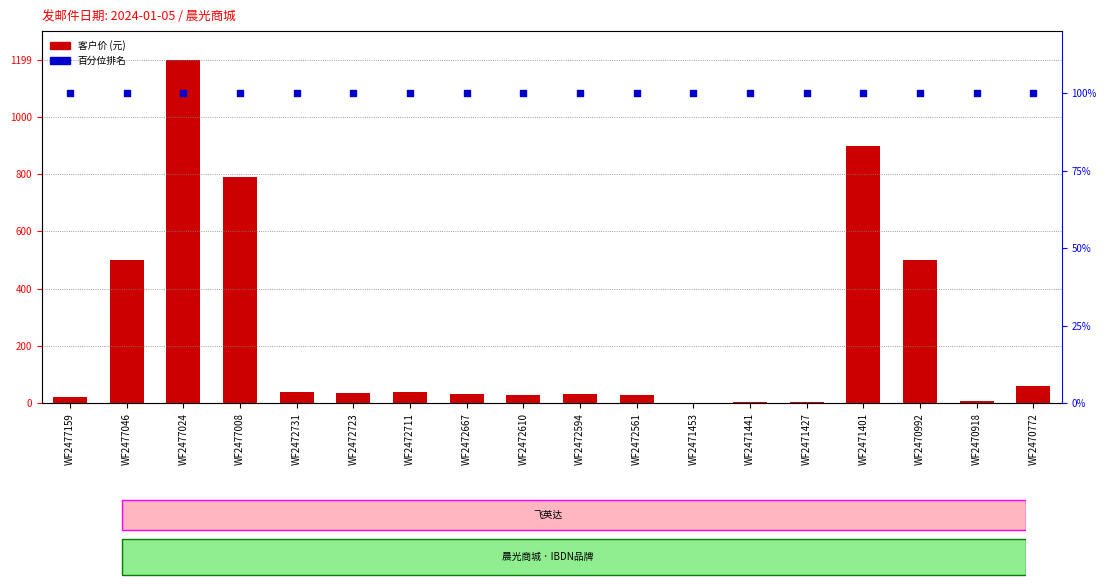

At how many categories does at least one series exceed 1008?

1